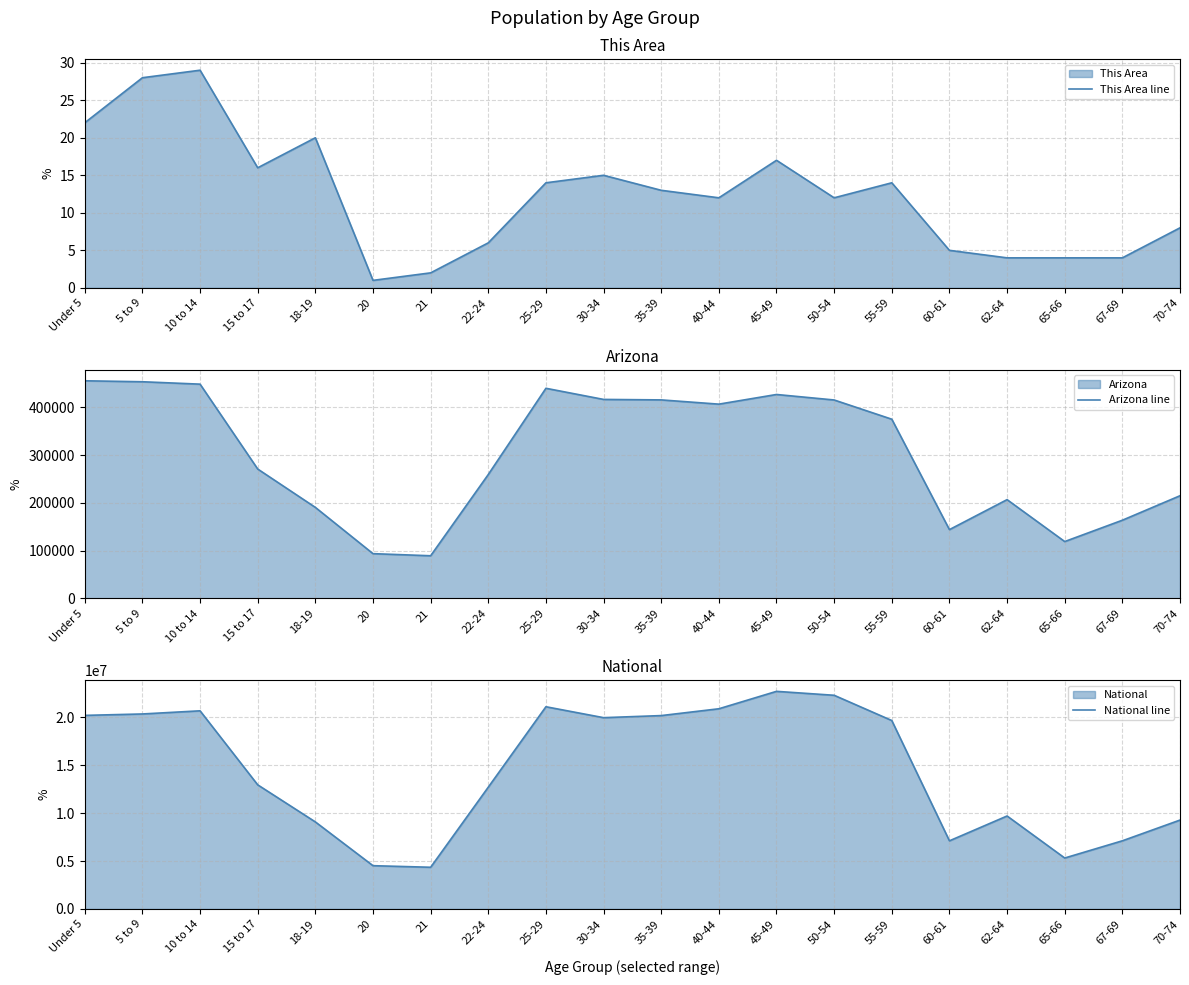

Is it true that Arizona line equals 337733 at 18-19?

False